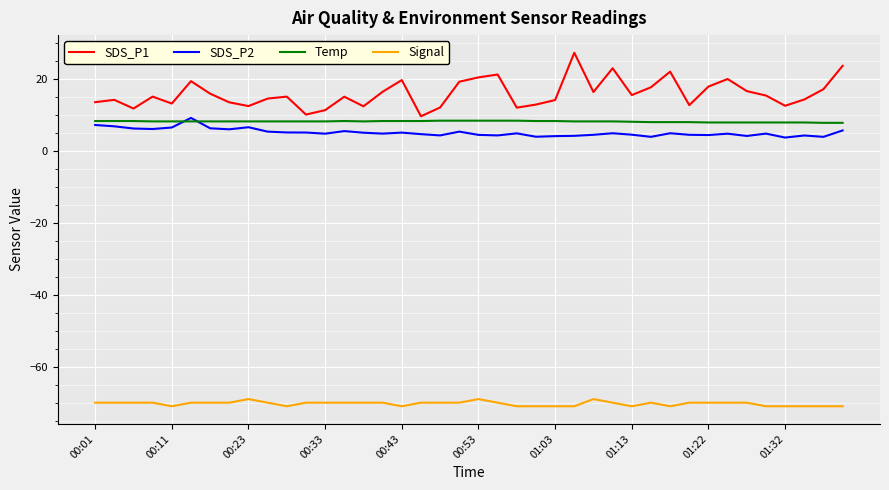

What is the smallest value displayed?

-71.0